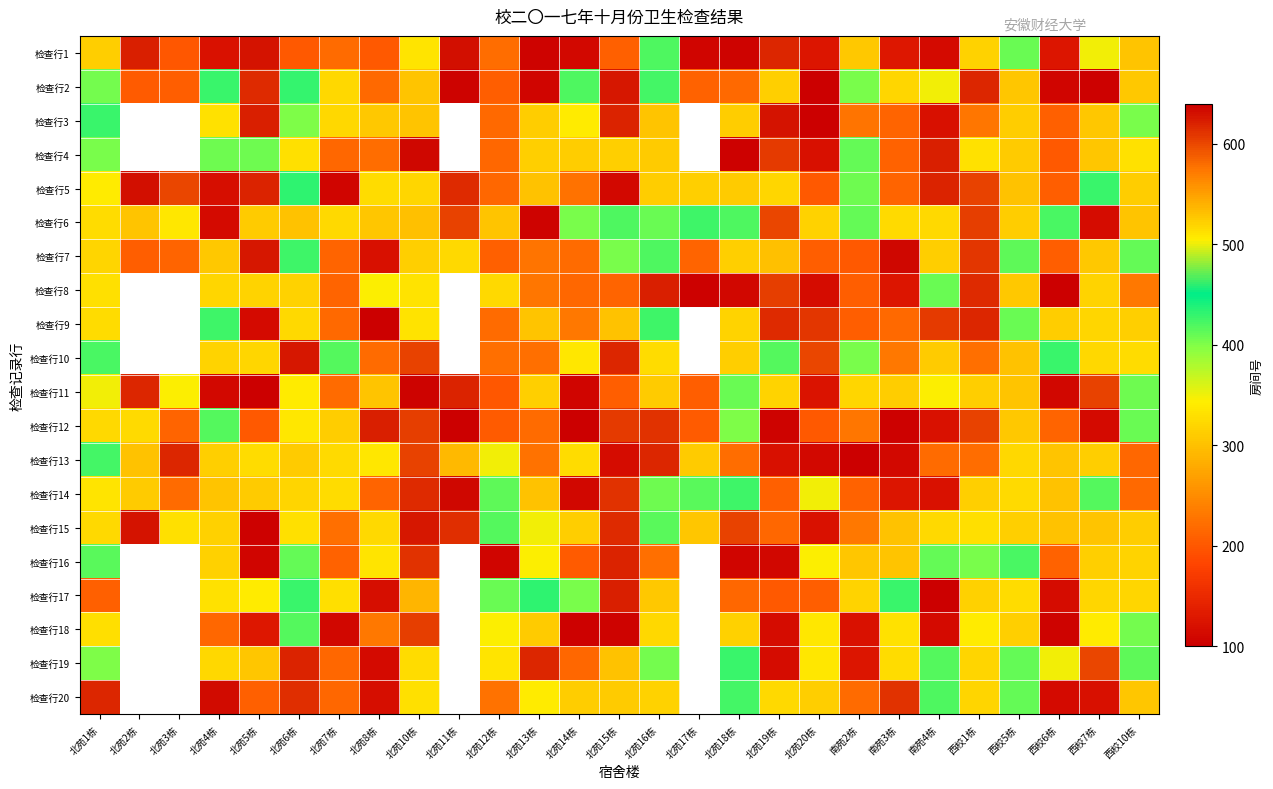

At how many categories does at least one series exceed 530?

19